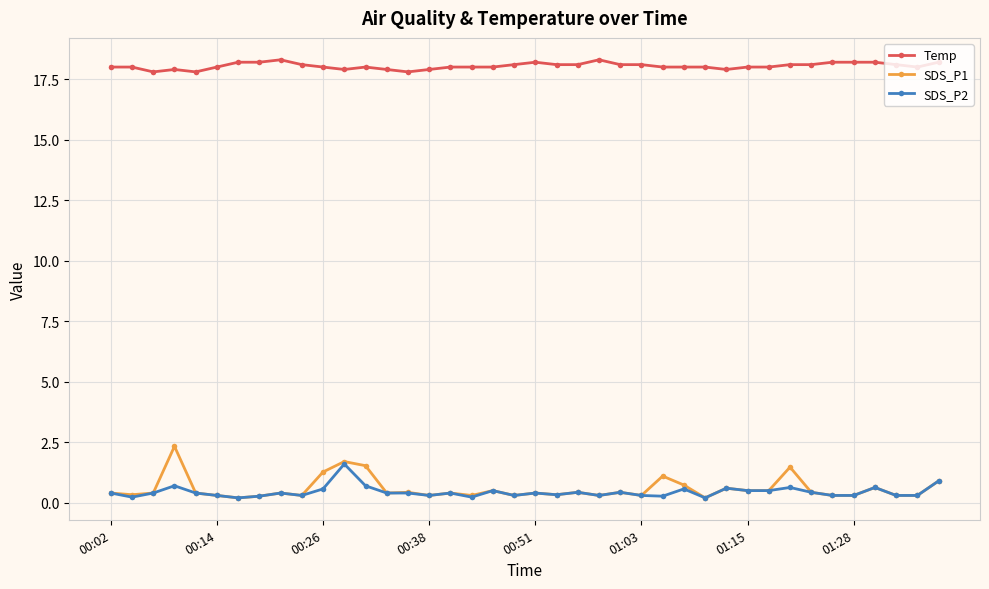

True or false: Temp and SDS_P1 cross at least once.

False